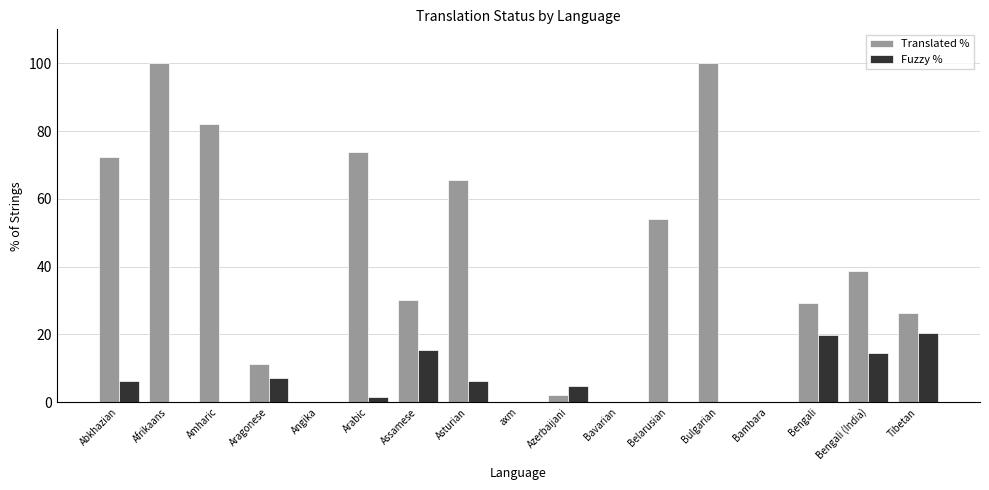

What are all the series names shown in the legend?

Translated %, Fuzzy %